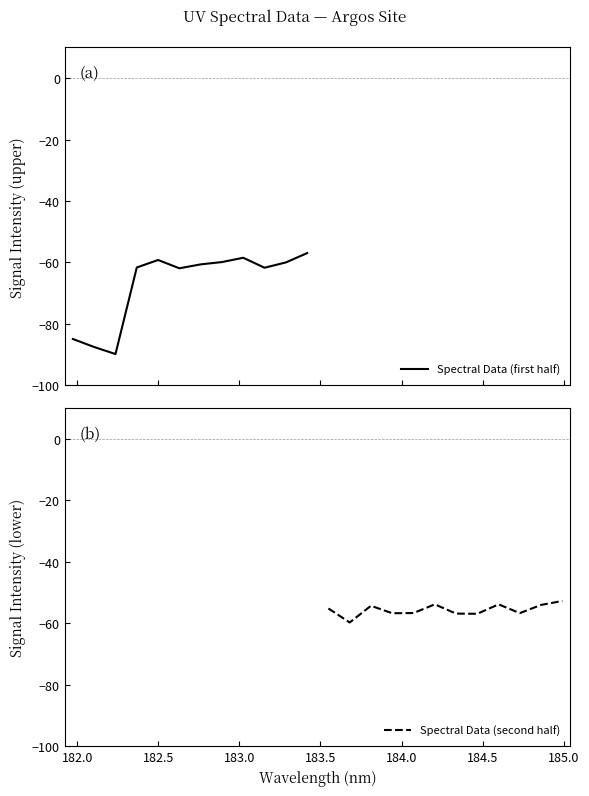

What is the lowest value of the Spectral Data (second half) series?

-59.7